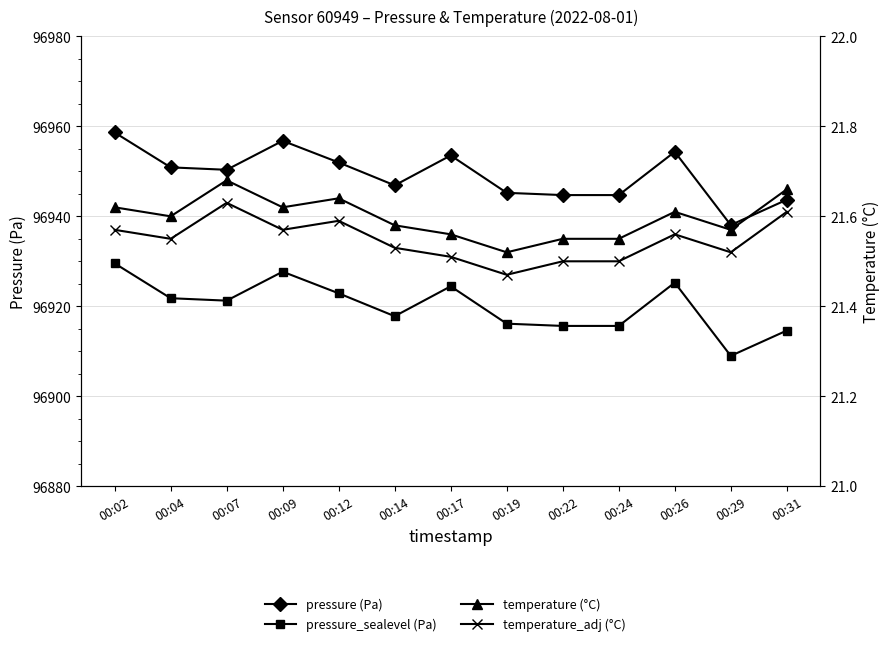

Is it true that temperature_adj (°C) equals 32.6 at 00:02?

False